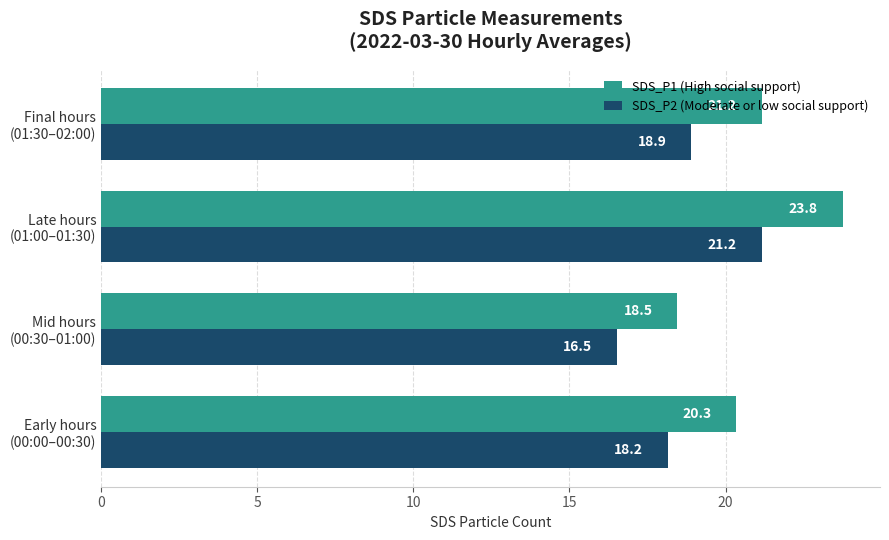

List the series in order of their overall mean, lowest first.

SDS_P2 (Moderate or low social support), SDS_P1 (High social support)